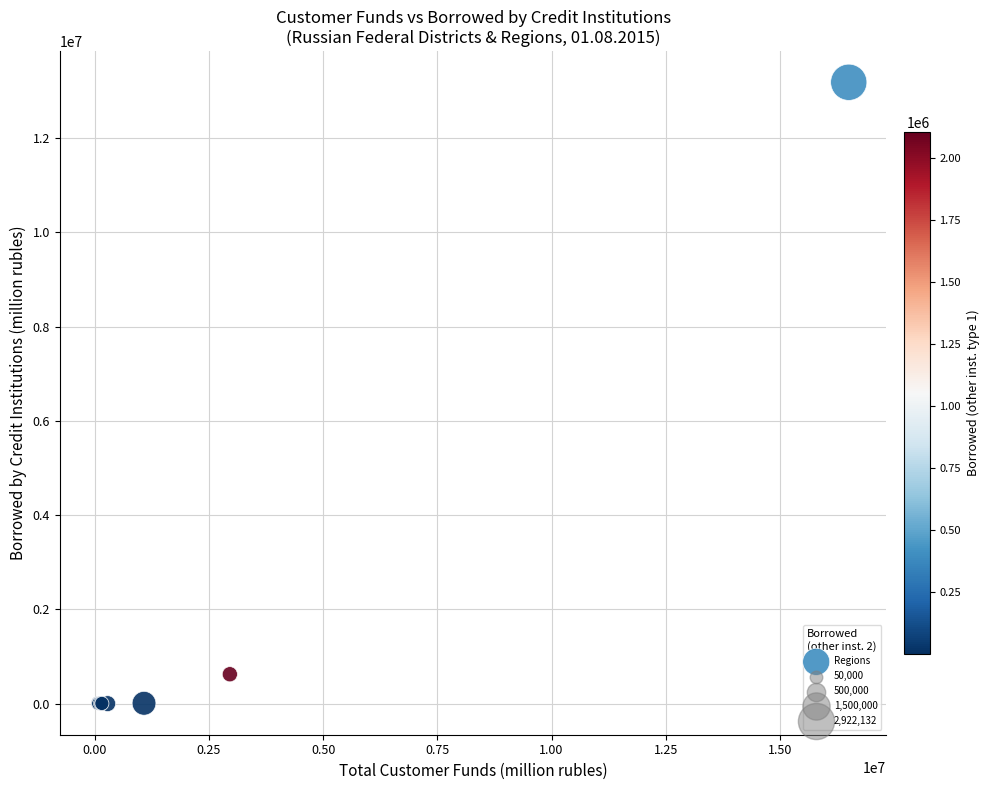

What Y value in the scatter plot is closest to 6592550?

624103